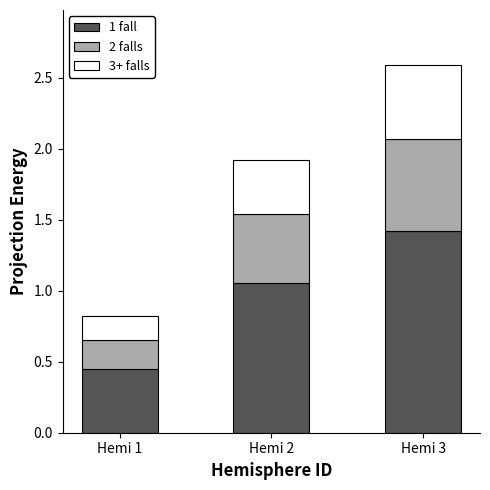

What is the total value across all series at Hemi 1?

0.8